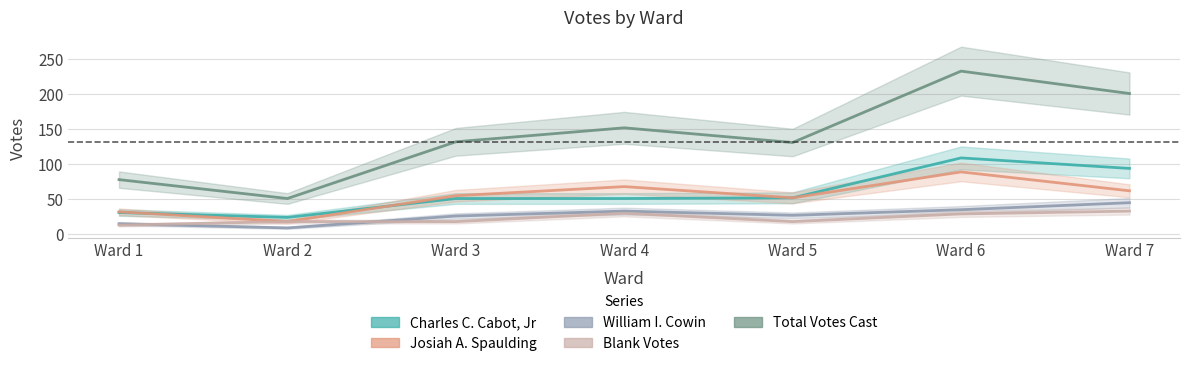

Read the Total Votes Cast value at Ward 2, to the nearest 5.

50